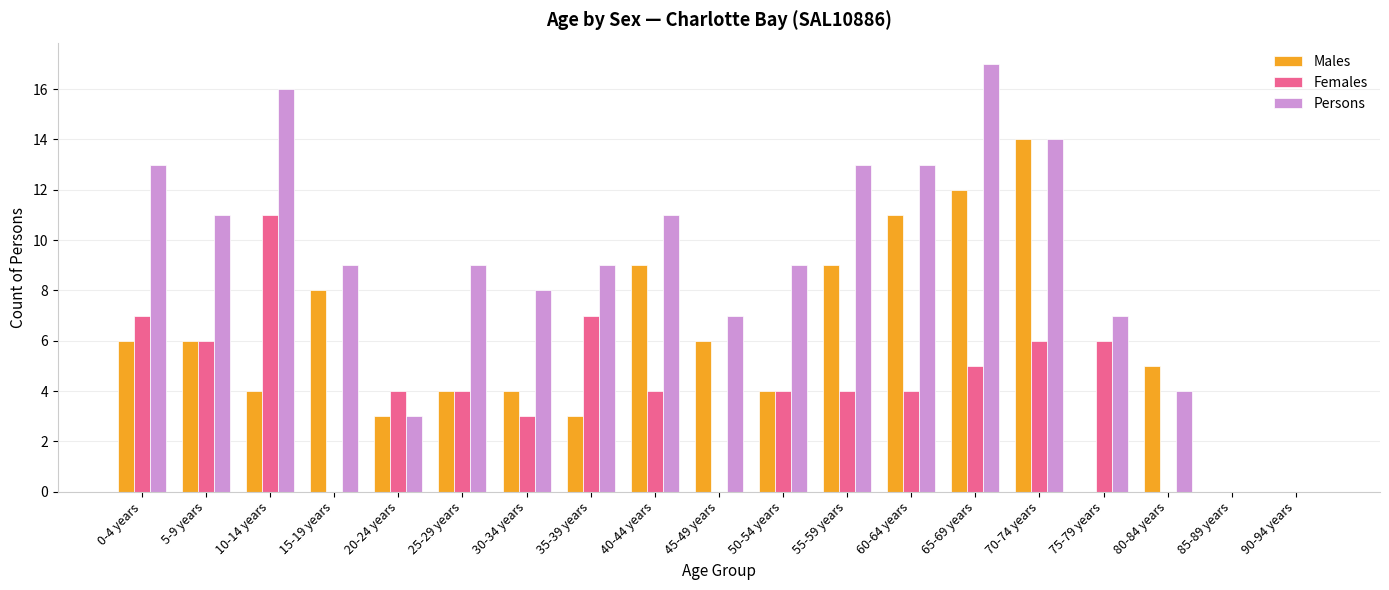

What is the total value across all series at 50-54 years?

17